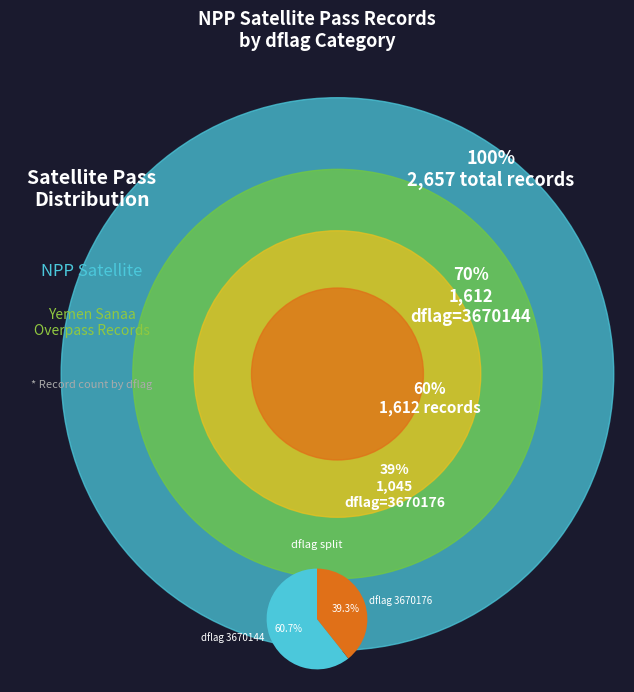

Does any single category account for the majority?

Yes